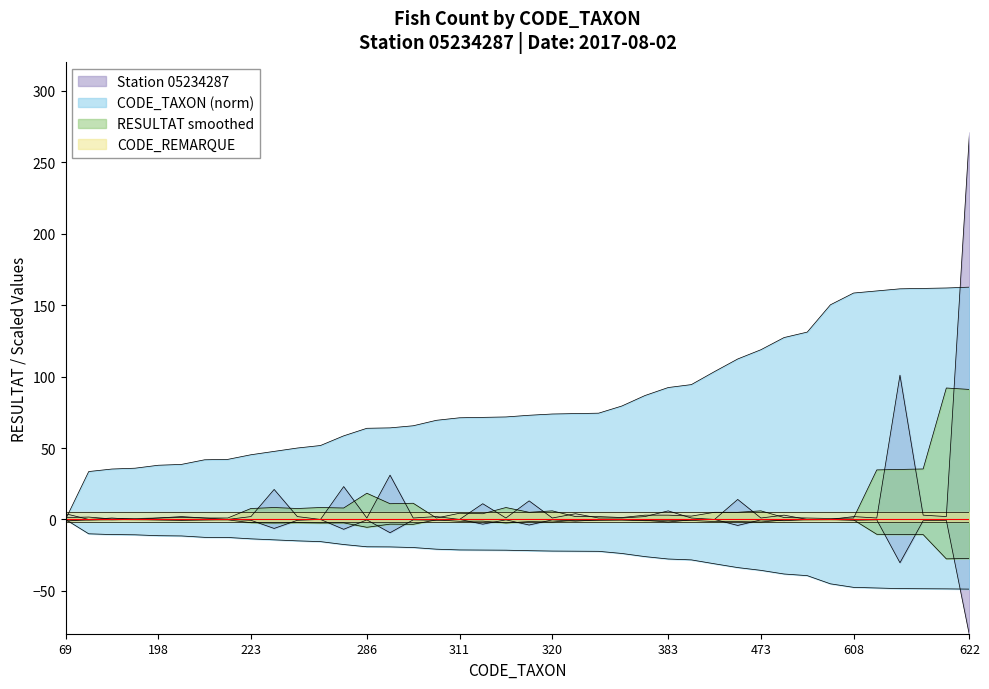

What is the approximate value of RESULTAT smoothed at 305?

-0.6